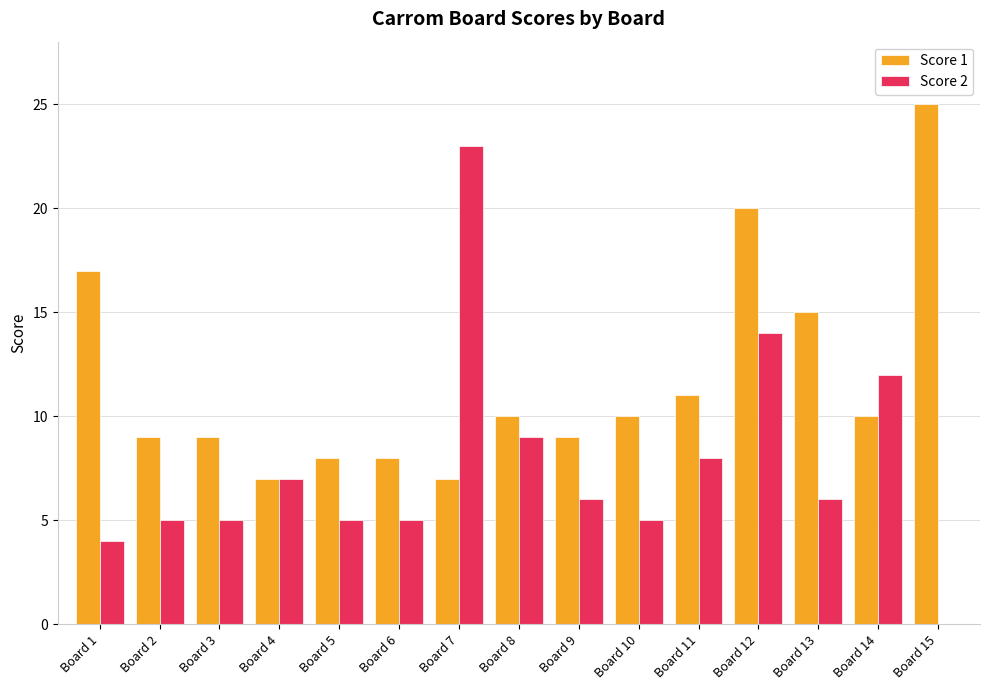

How many categories are shown in the chart?

15